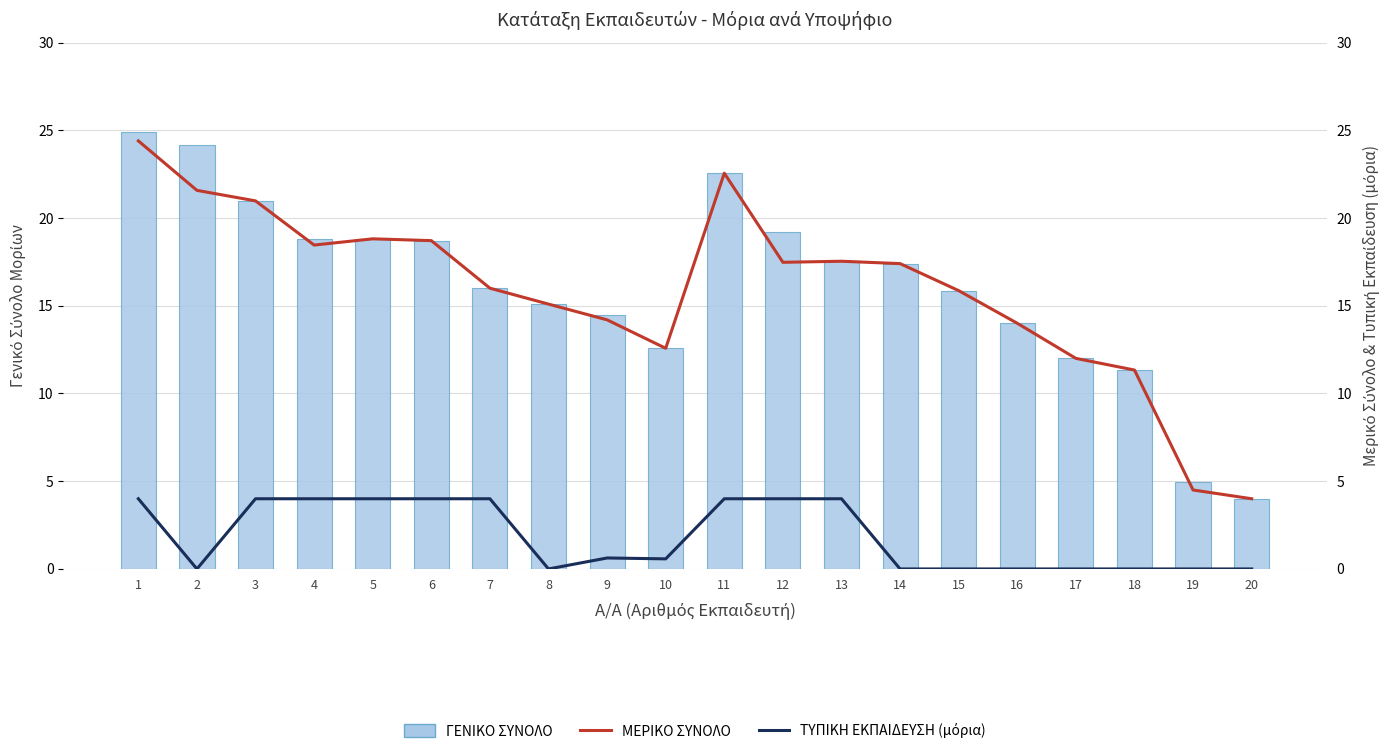

Reading left to right, list all the values displayed in this chart.

ΓΕΝΙΚΟ ΣΥΝΟΛΟ: 1=24.9	2=24.2	3=21.0	4=18.8	5=18.8	6=18.7	7=16.0	8=15.1	9=14.5	10=12.6	11=22.6	12=19.2	13=17.5	14=17.4	15=15.9	16=14.0	17=12.0	18=11.3	19=5.0	20=4.0
ΜΕΡΙΚΟ ΣΥΝΟΛΟ: 1=24.4	2=21.6	3=21.0	4=18.5	5=18.8	6=18.7	7=16.0	8=15.1	9=14.2	10=12.6	11=22.6	12=17.5	13=17.5	14=17.4	15=15.9	16=14.0	17=12.0	18=11.3	19=4.5	20=4.0
ΤΥΠΙΚΗ ΕΚΠΑΙΔΕΥΣΗ (μόρια): 1=4.0	2=0.0	3=4.0	4=4.0	5=4.0	6=4.0	7=4.0	8=0.0	9=0.6	10=0.6	11=4.0	12=4.0	13=4.0	14=0.0	15=0.0	16=0.0	17=0.0	18=0.0	19=0.0	20=0.0